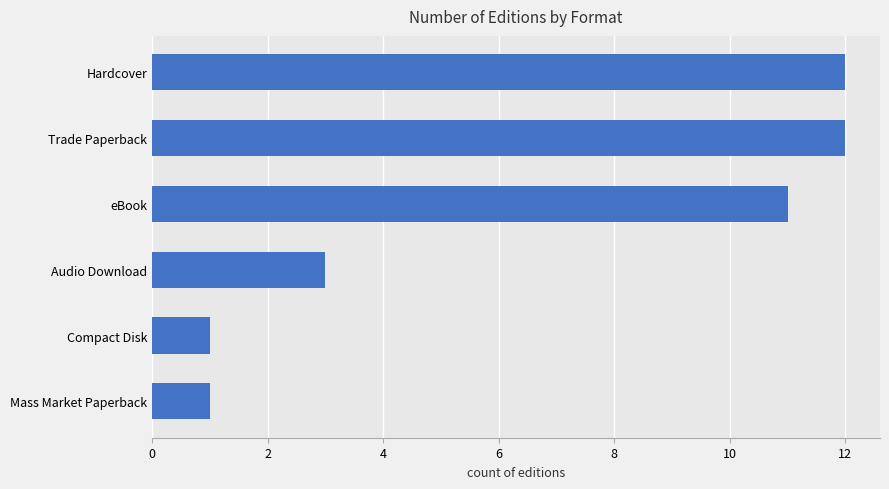

At which label is the value closest to 6?

Audio Download